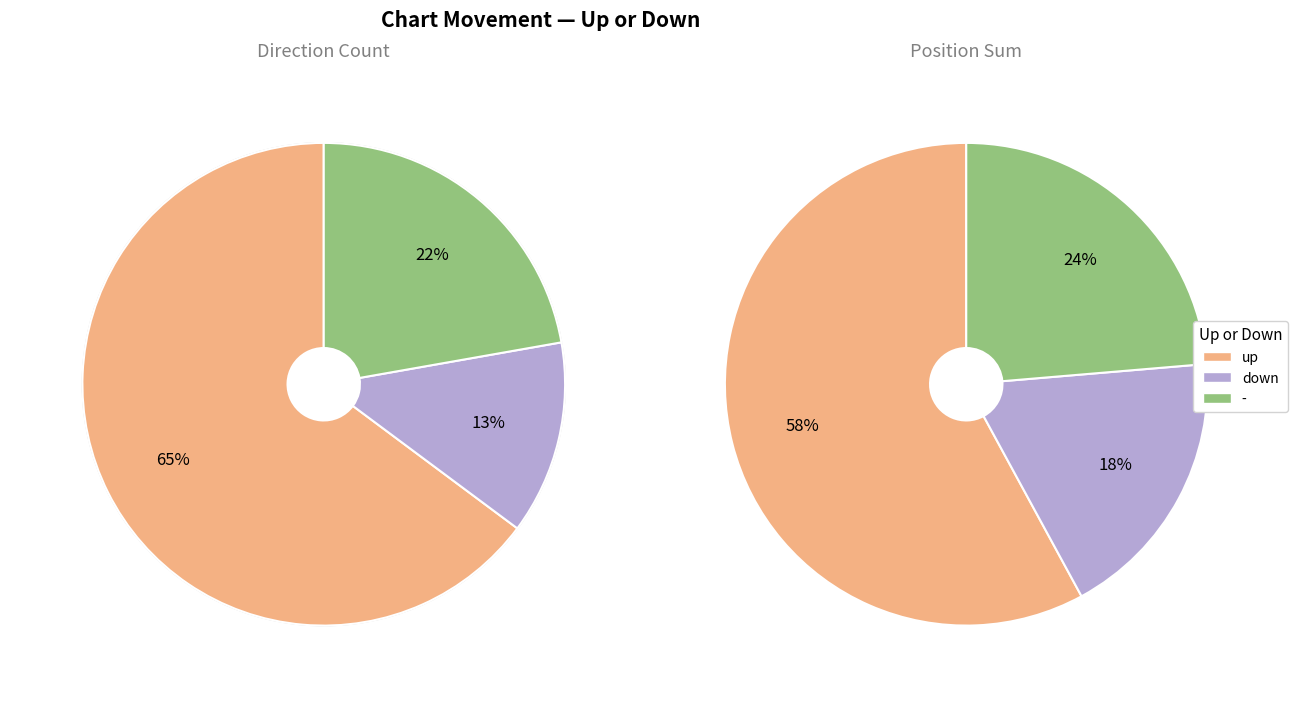

To the nearest percent, what is the combined percentage of - and down?

35%